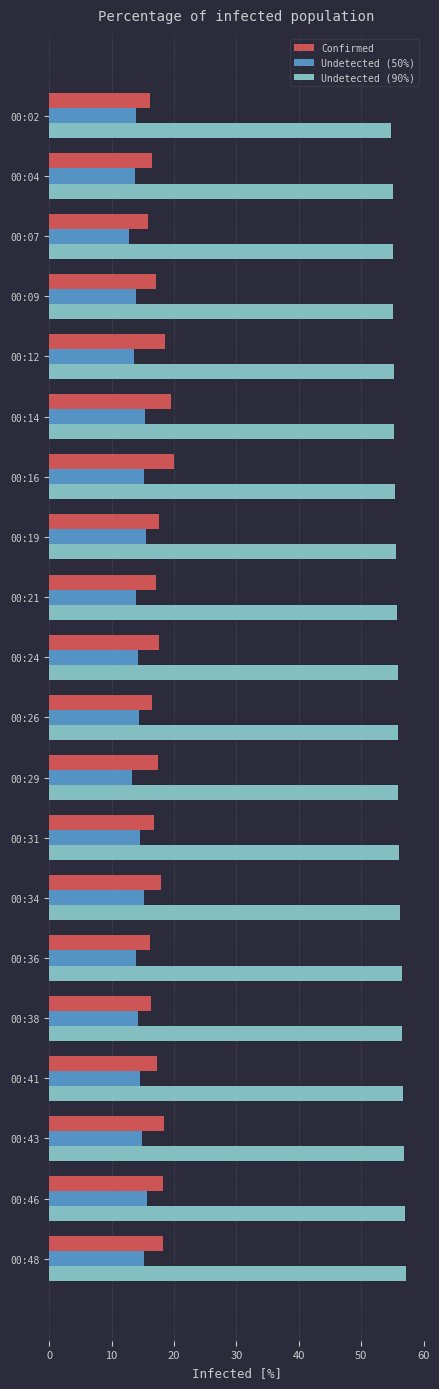

How many series are shown in this chart?

3